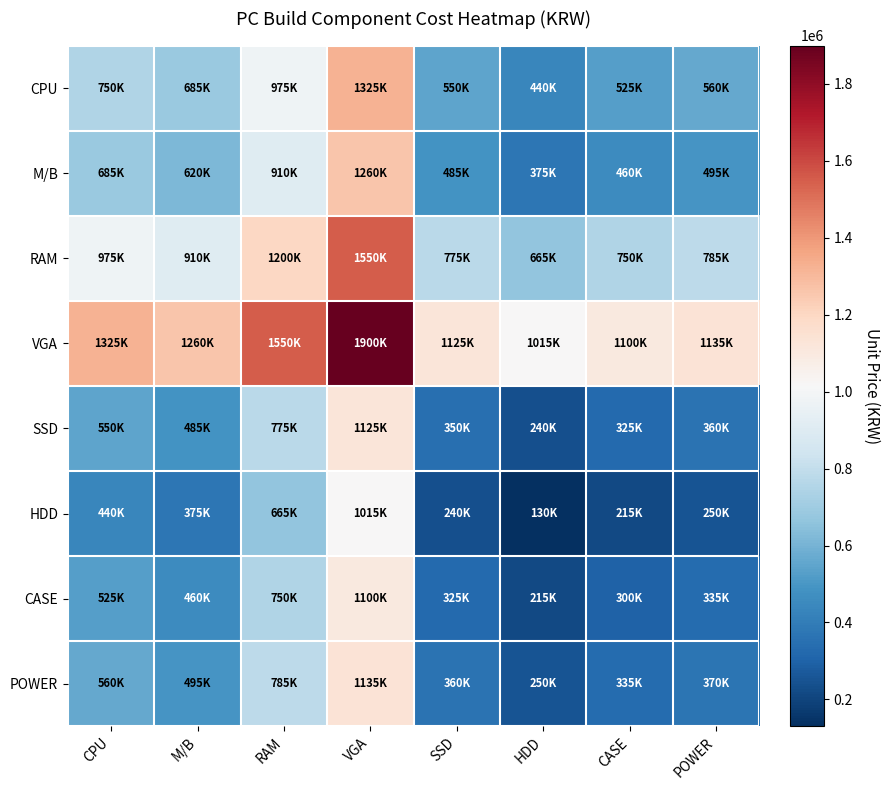

List the series in order of their peak value, lowest first.

HDD, CASE, SSD, POWER, M/B, CPU, RAM, VGA